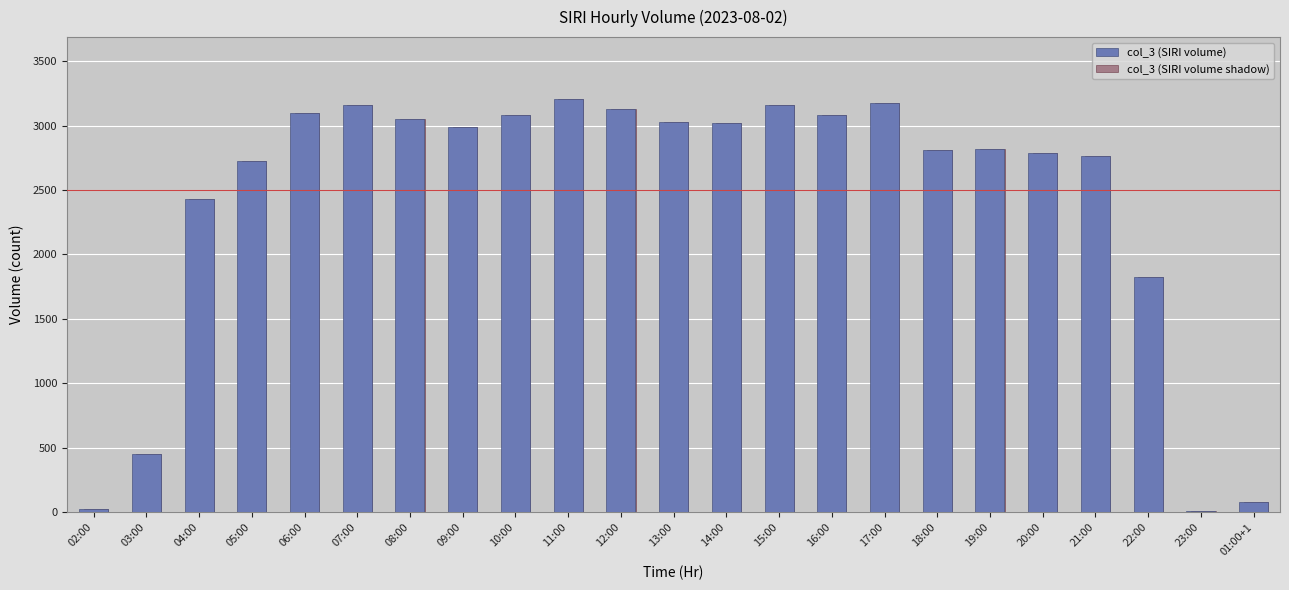

What is the maximum value shown in the chart?

3206